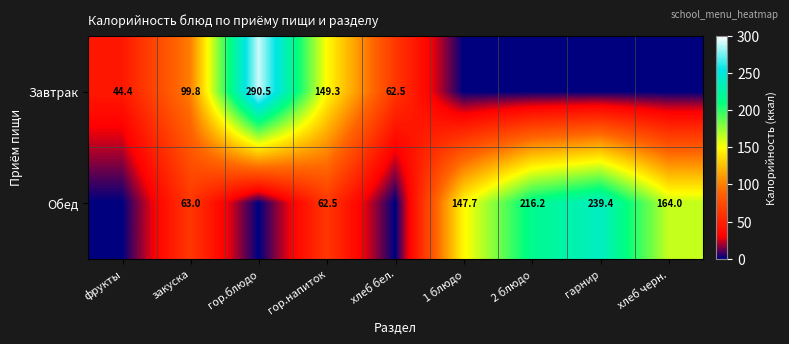

Which label corresponds to the largest value in the chart?

гор.блюдо